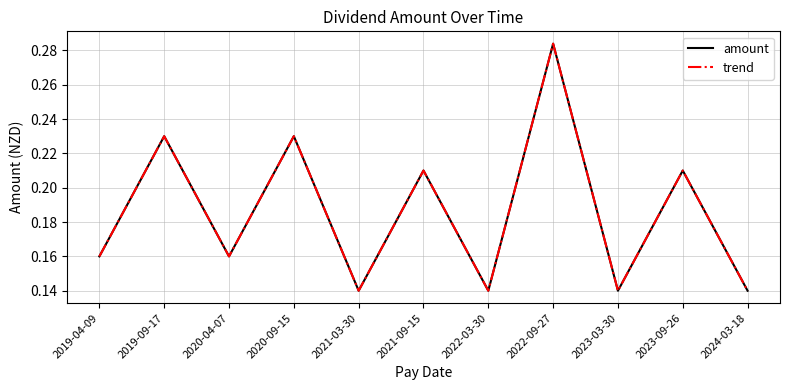

What position from the left is 2023-03-30?

9